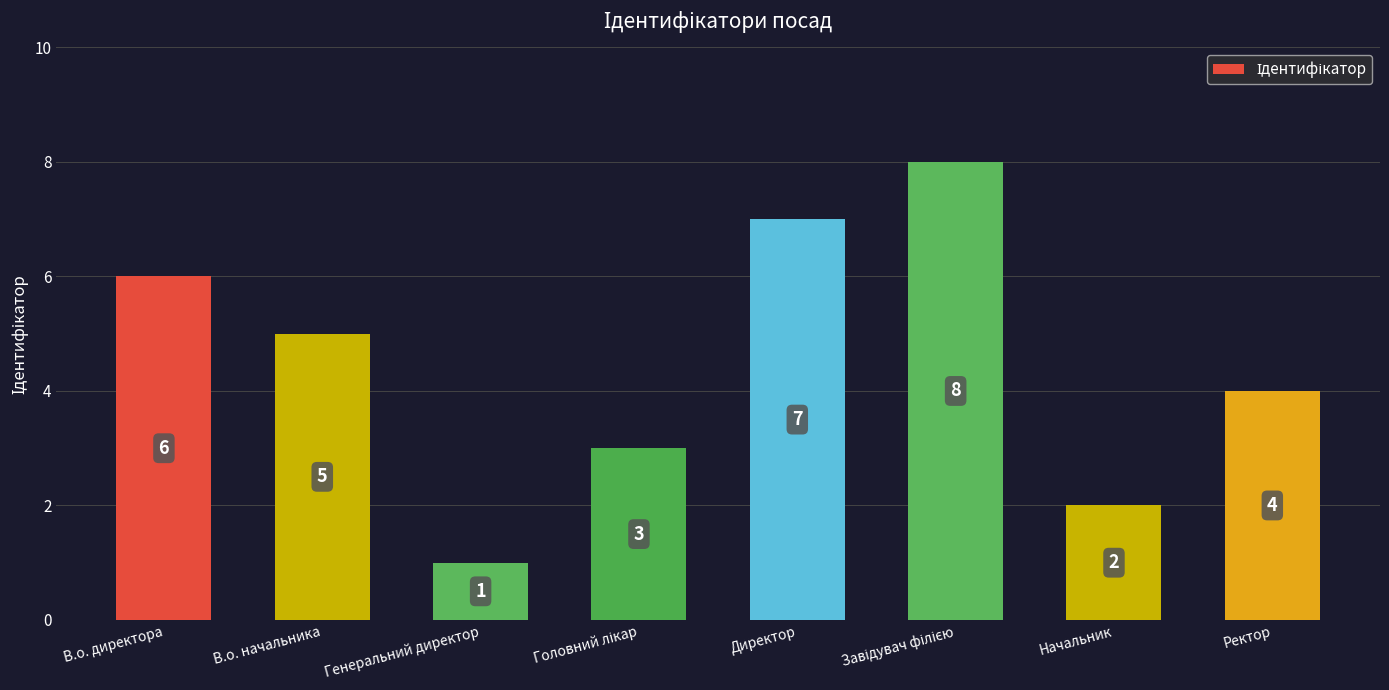

Are the bars grouped side by side (vs. stacked)?

No